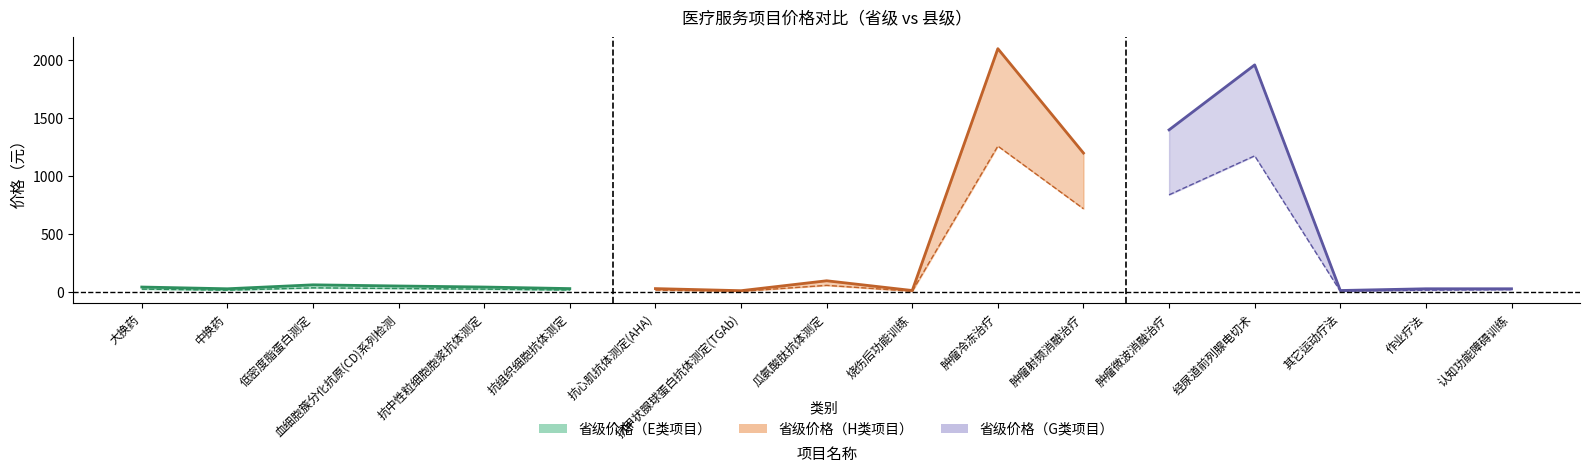

At which category is the sum across all series the highest?

肿瘤冷冻治疗